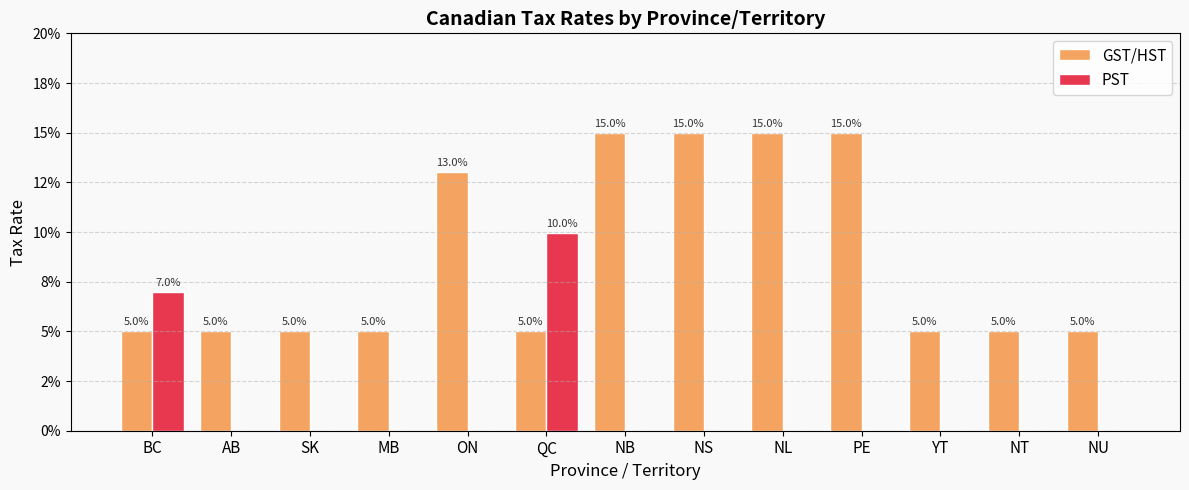

Reading left to right, extract all data points from this chart.

GST/HST: 0.1	0.1	0.1	0.1	0.1	0.1	0.1	0.1	0.1	0.1	0.1	0.1	0.1
PST: 0.1	0.0	0.0	0.0	0.0	0.1	0.0	0.0	0.0	0.0	0.0	0.0	0.0